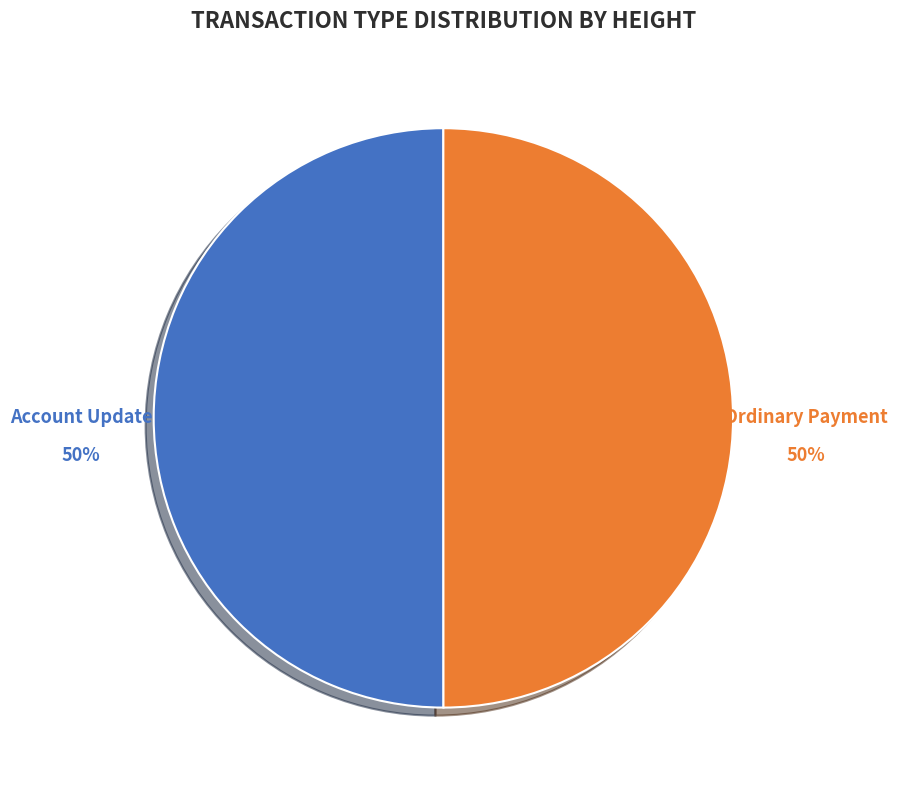

To the nearest percent, what is the average slice percentage?

50%